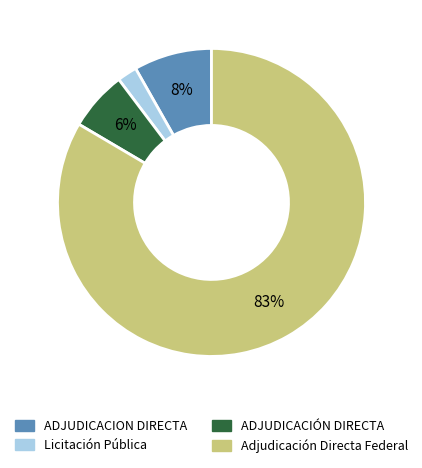

Does any single category account for the majority?

Yes